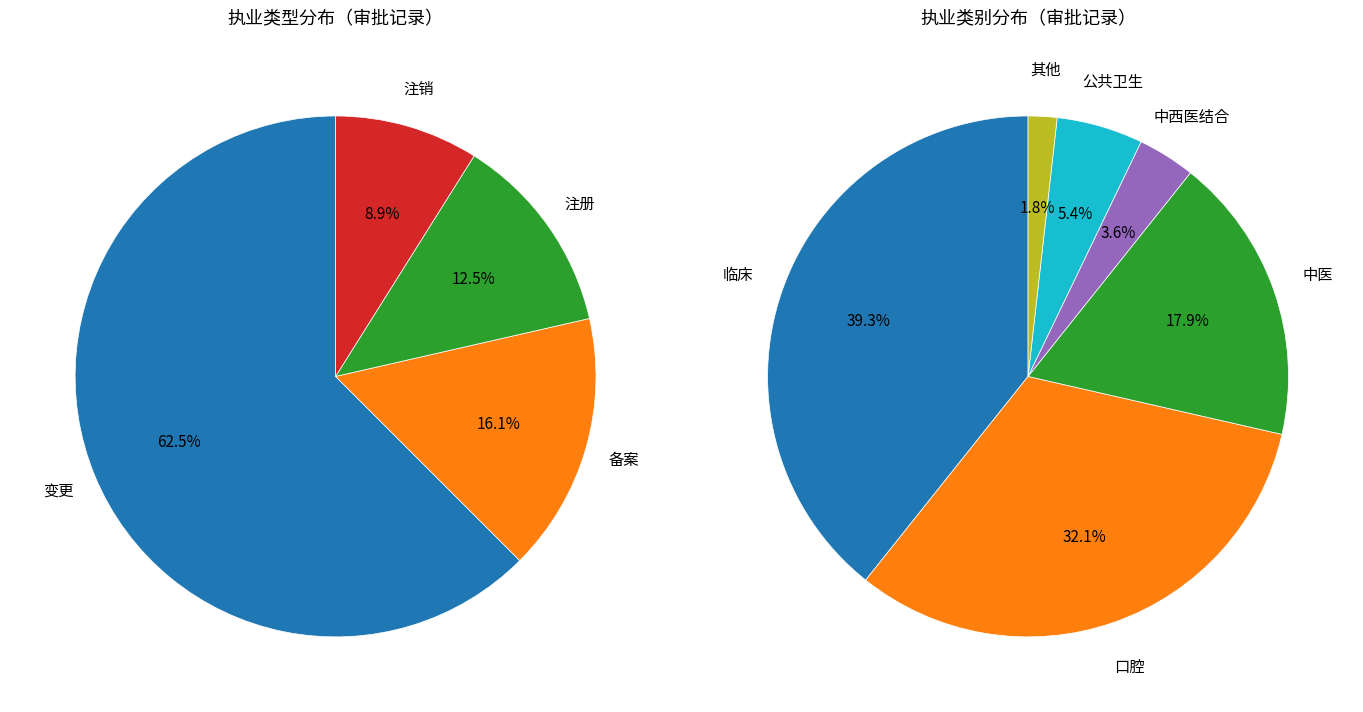

What percentage is the 注册 slice, to the nearest percent?

12%